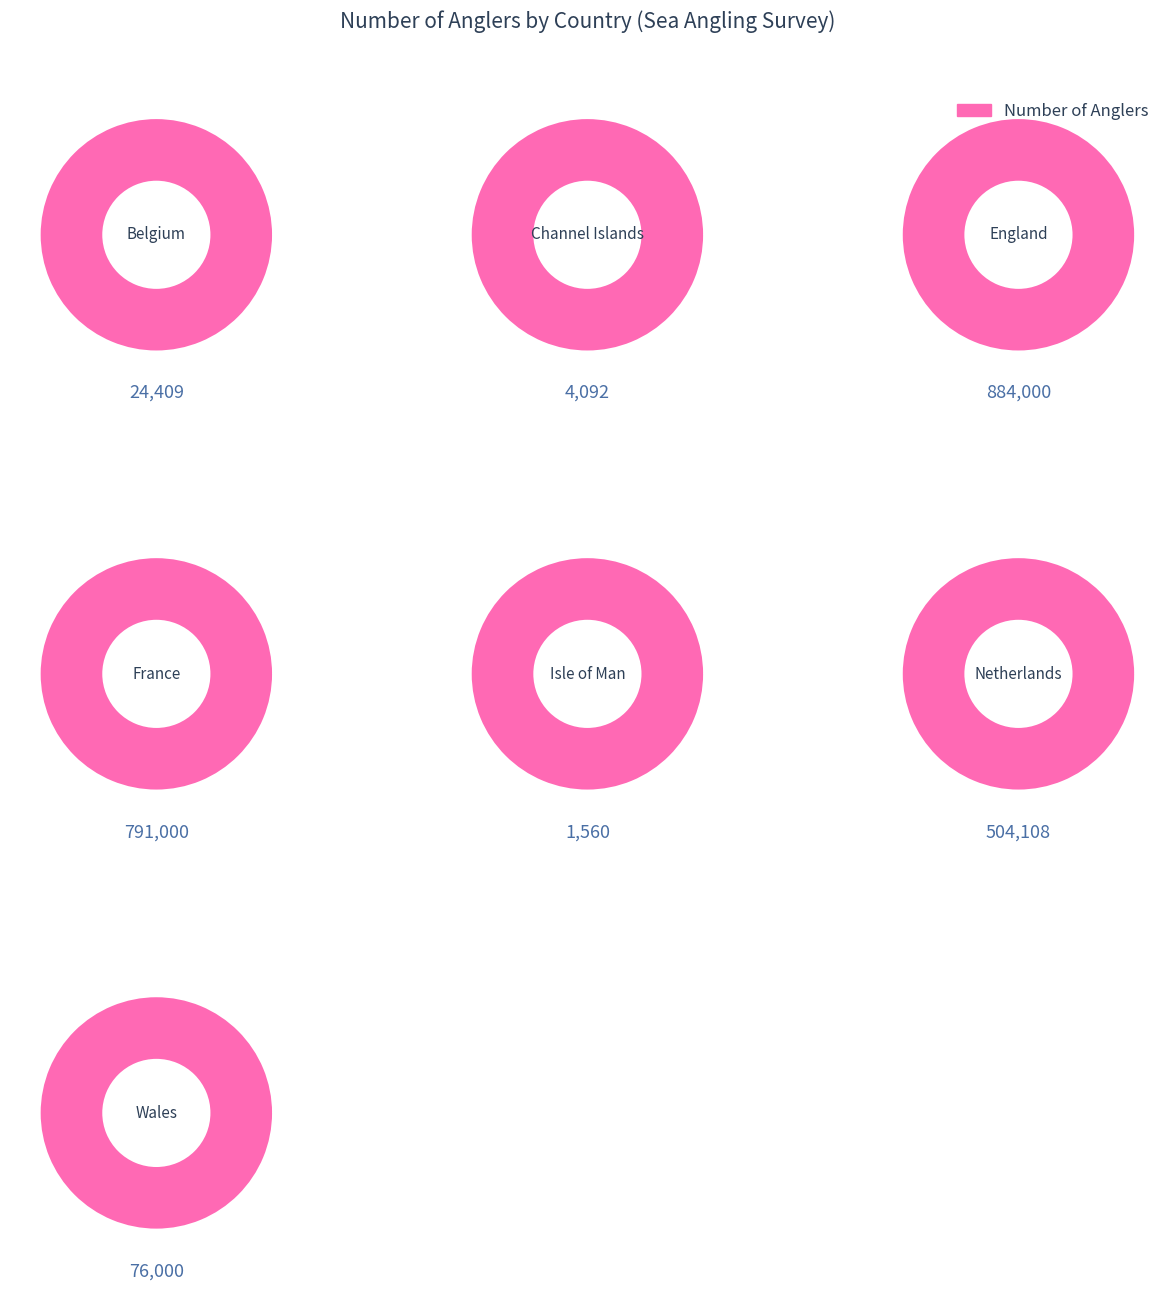

Rank the categories by value from lowest to highest.

Isle of Man, Channel Islands, Belgium, Wales, Netherlands, France, England